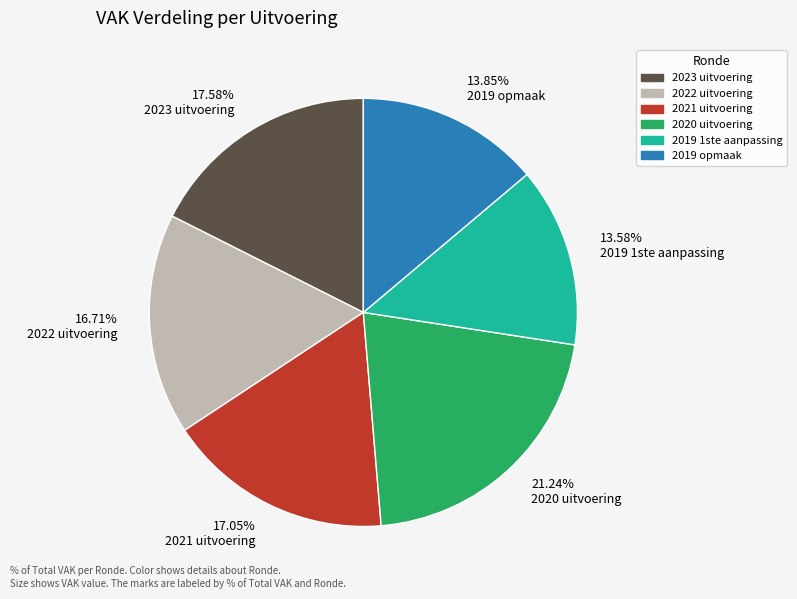

To the nearest percent, what is the average slice percentage?

17%